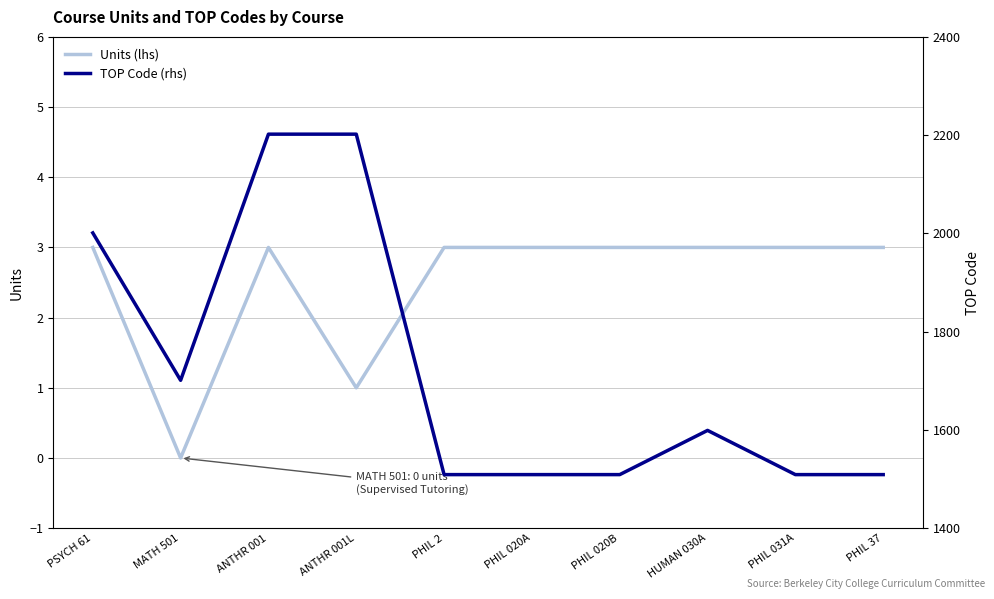

What is the sum of all Units (lhs) values?

25